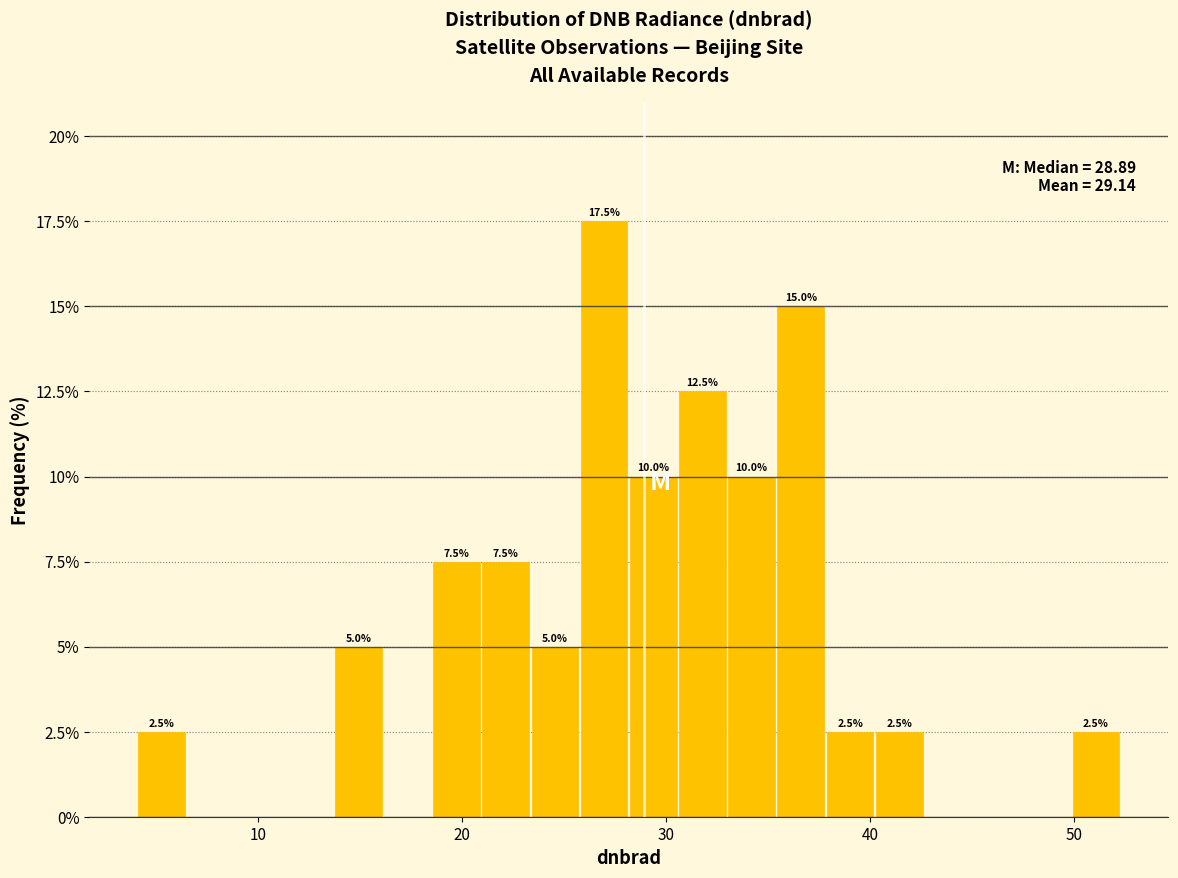

Read against the x-axis, roughly where is the centre of the tallest bar?

27